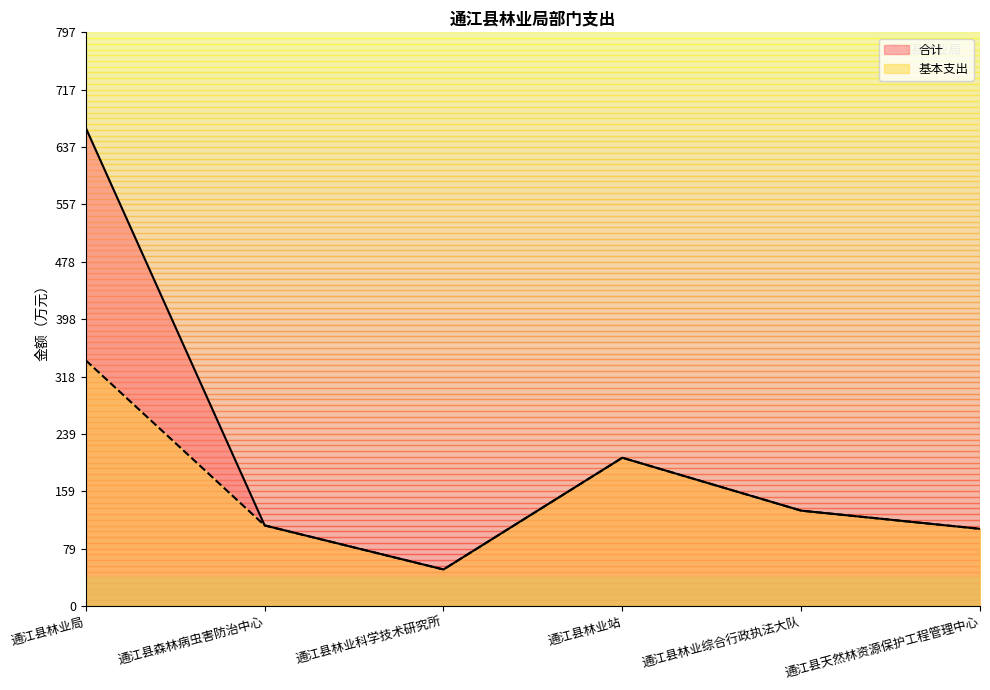

What is the label of the 2nd point from the left?

通江县森林病虫害防治中心